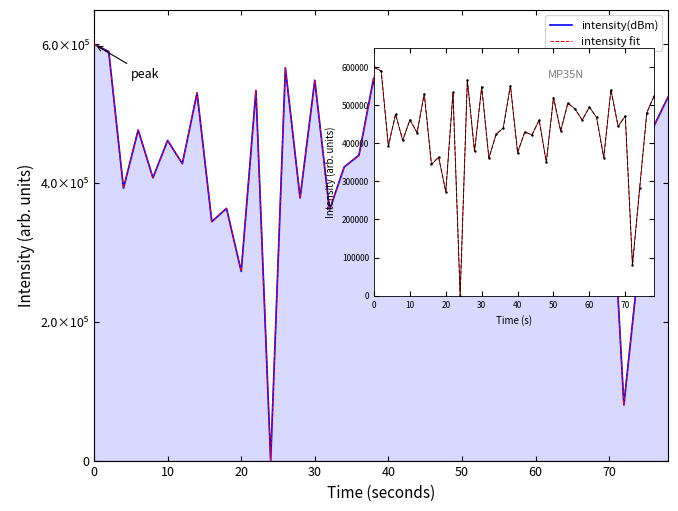

What is the average value?

431592.1